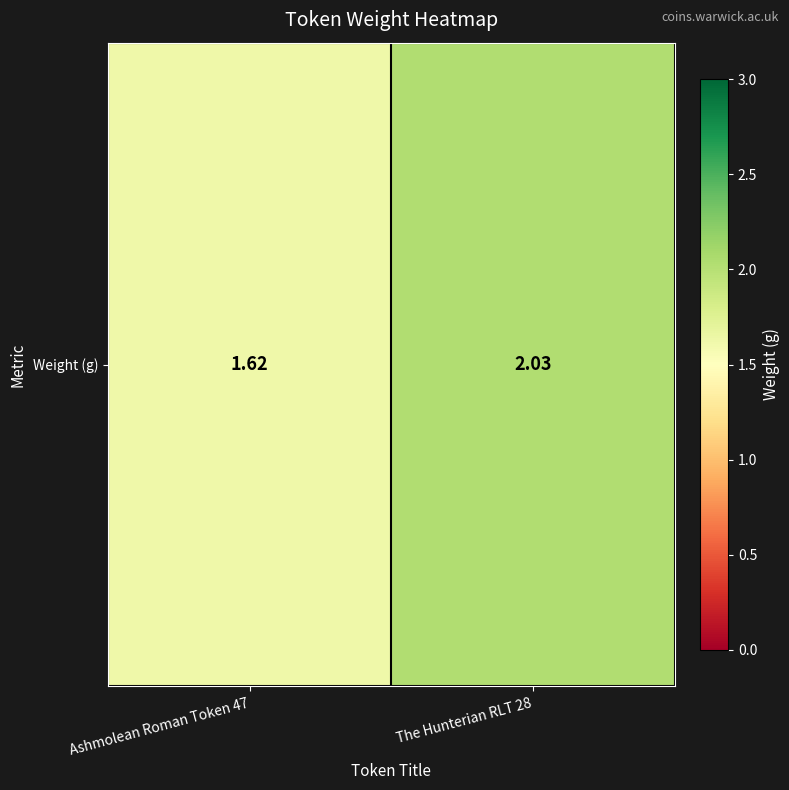

Count the number of data series in this chart.

1